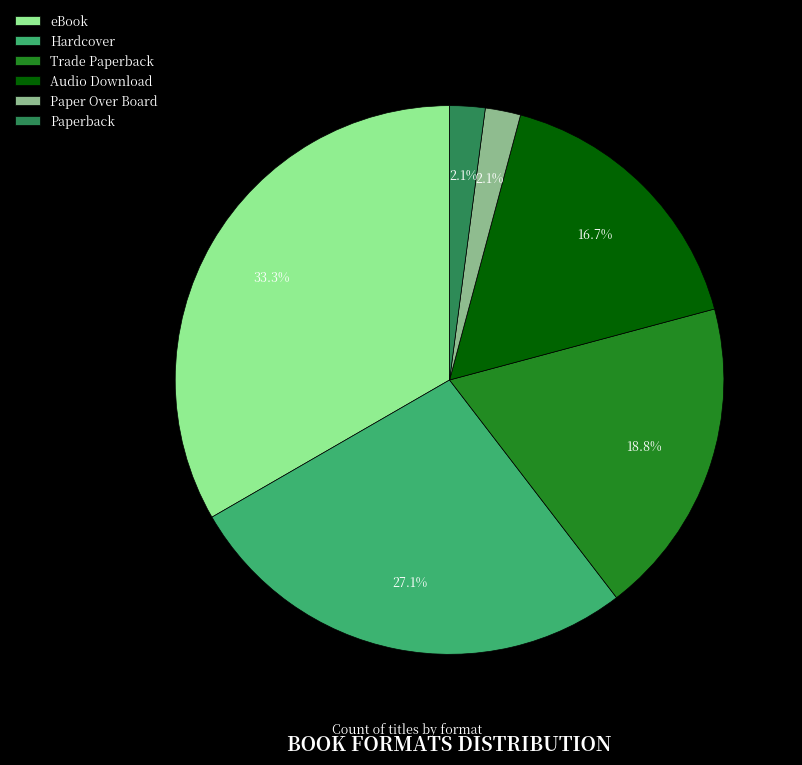

Is there any slice that represents more than half of the pie?

No